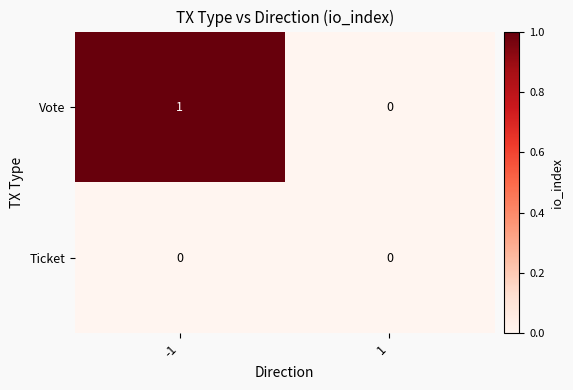

Which series changed the most between -1 and 1?

Vote